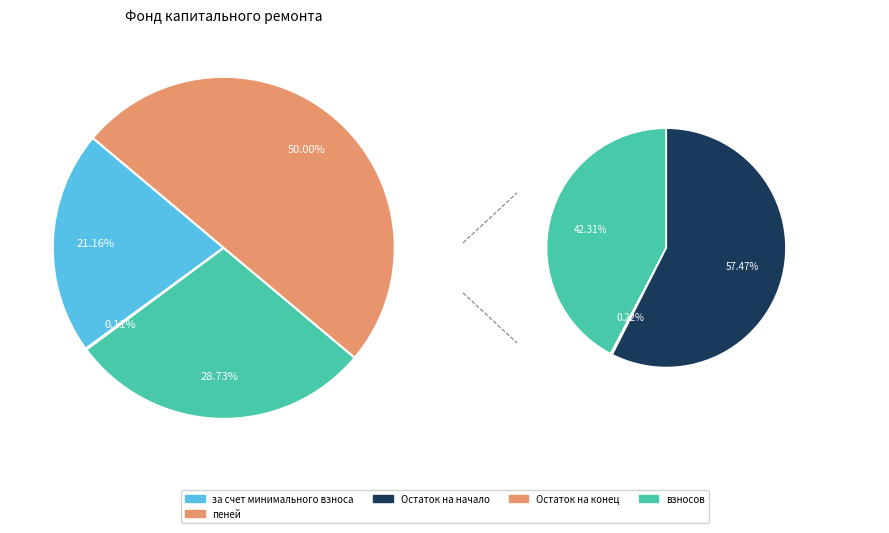

How many slices are in this pie chart?

4